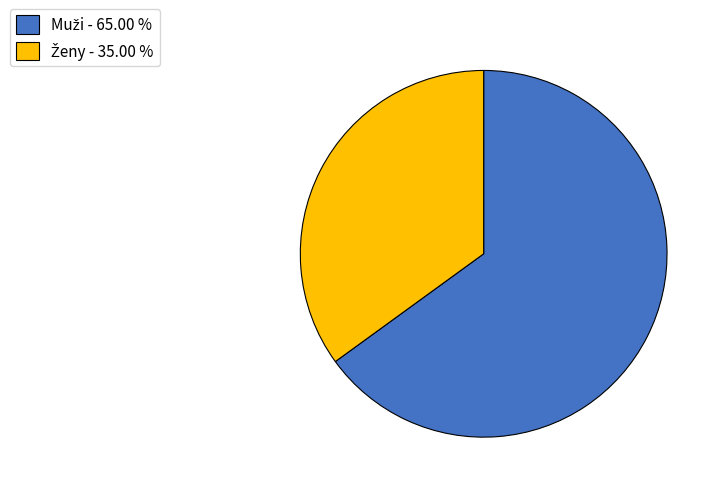

Count the number of slices in the pie.

2